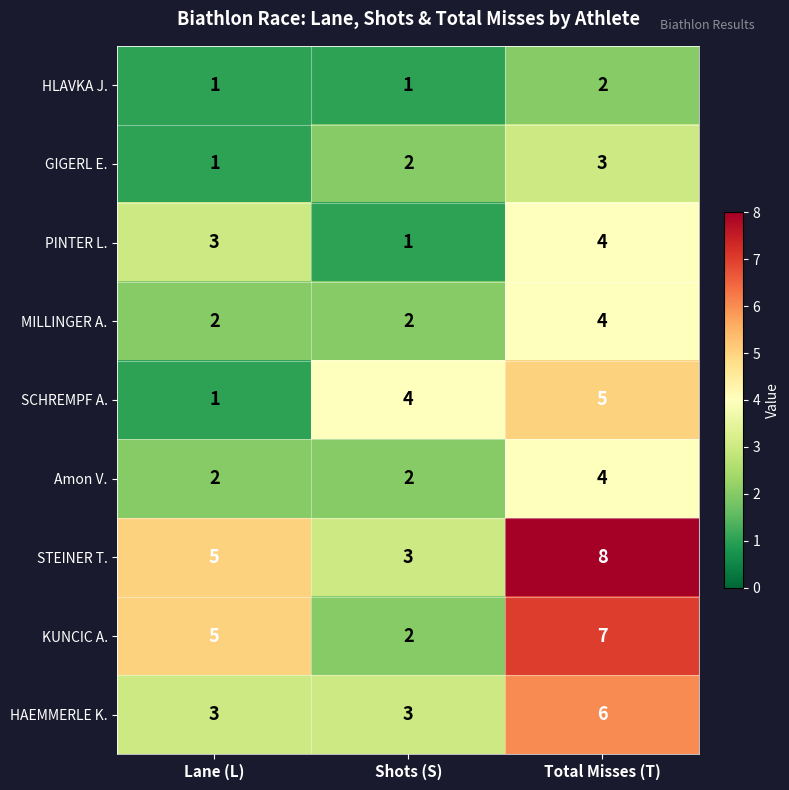

At which category is the sum across all series the highest?

Total Misses (T)